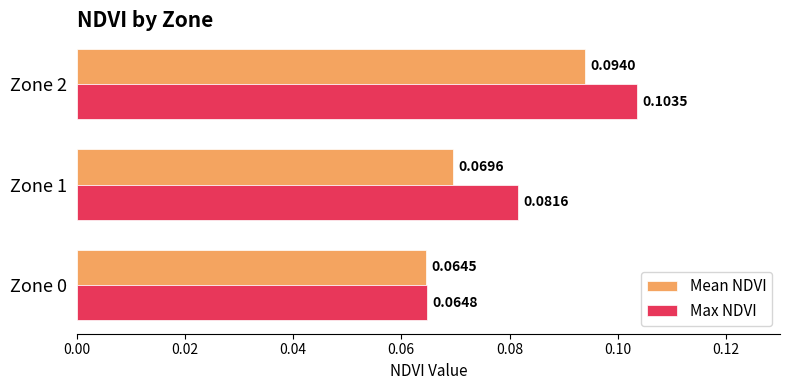

List the labels in order of Max NDVI value, largest first.

Zone 2, Zone 1, Zone 0